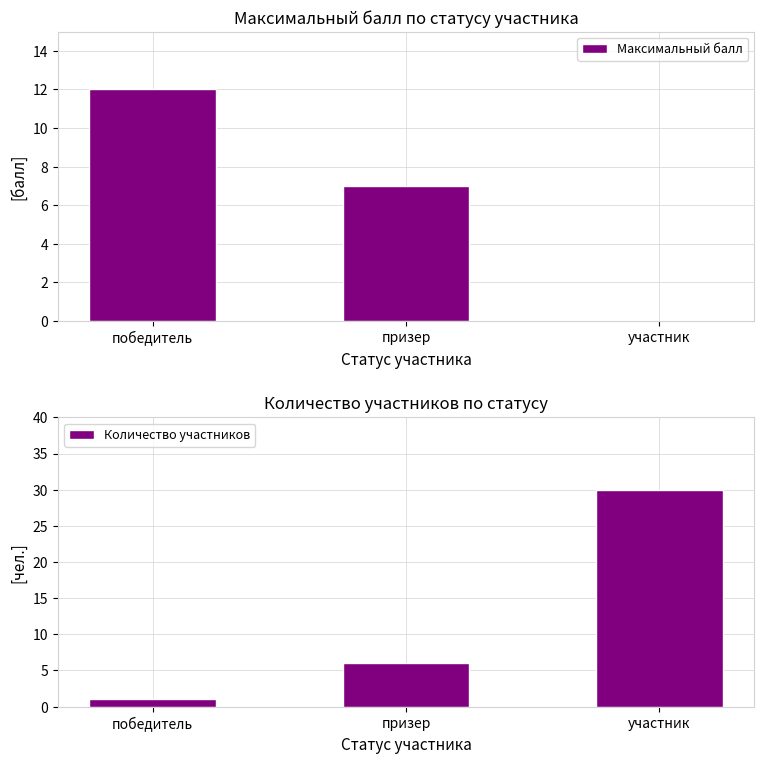

What is the difference between the maximum and minimum values in the Количество участников series?

29